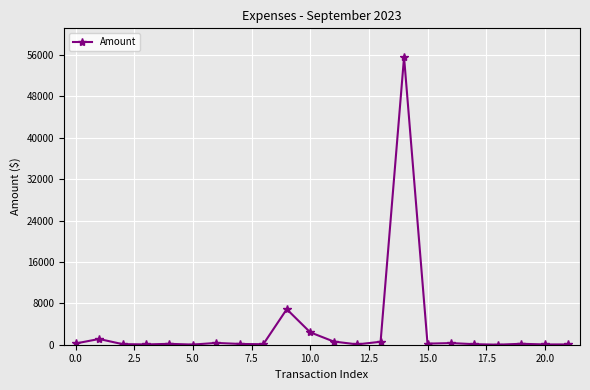

What is the greatest value displayed?

55578.0